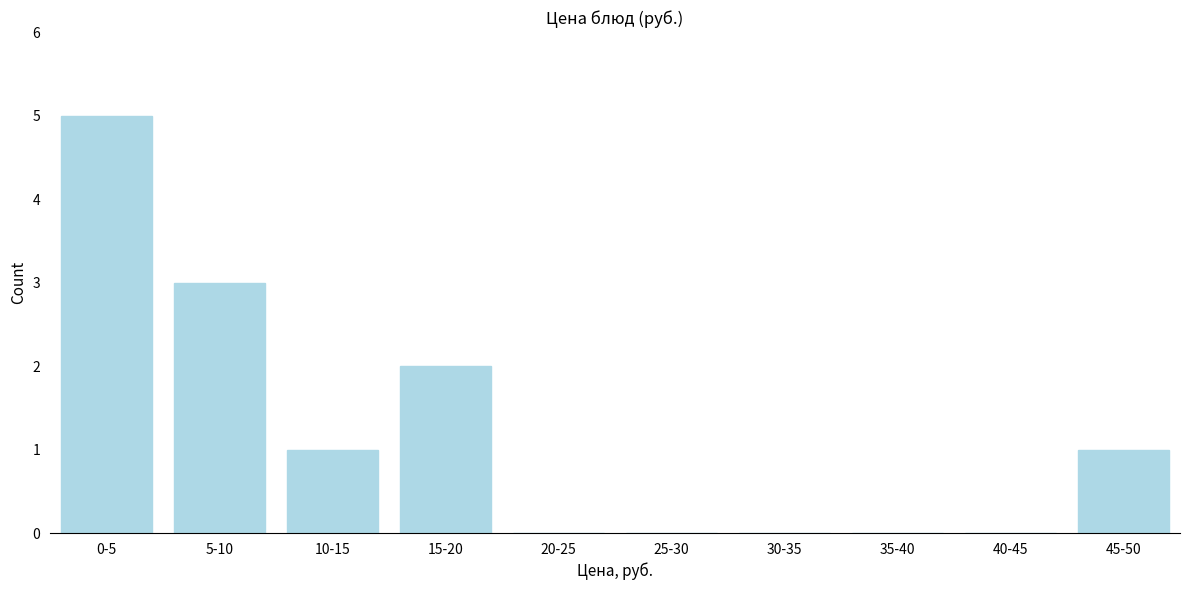

Reading right to left, list all the values displayed in this chart.

45-50=1	40-45=0	35-40=0	30-35=0	25-30=0	20-25=0	15-20=2	10-15=1	5-10=3	0-5=5